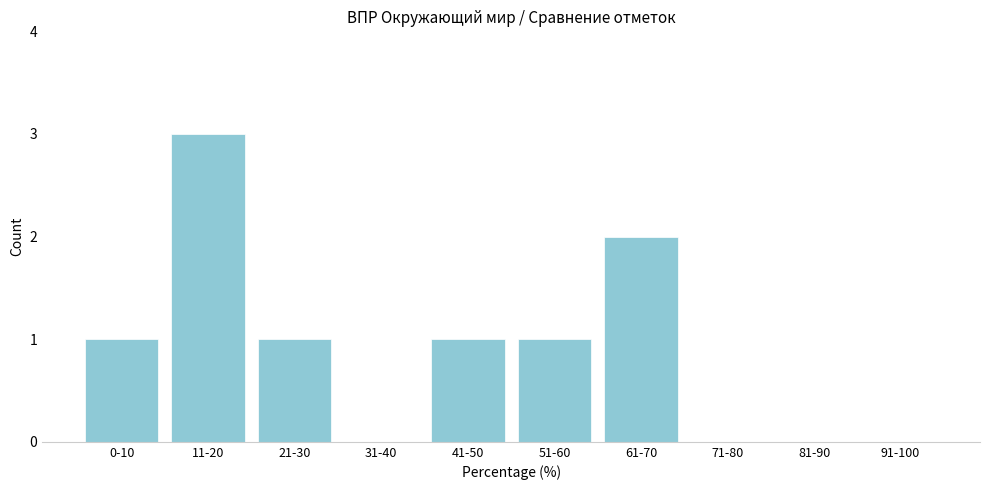

Reading left to right, transcribe all the data shown in this chart.

0-10=1	11-20=3	21-30=1	31-40=0	41-50=1	51-60=1	61-70=2	71-80=0	81-90=0	91-100=0